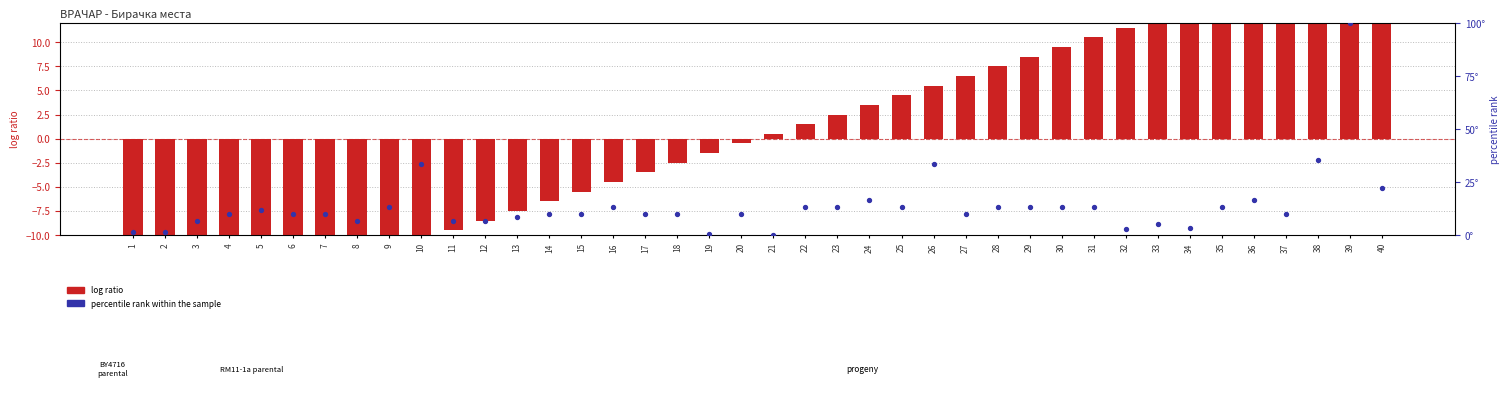

Which series contains the lowest Y value?

log ratio